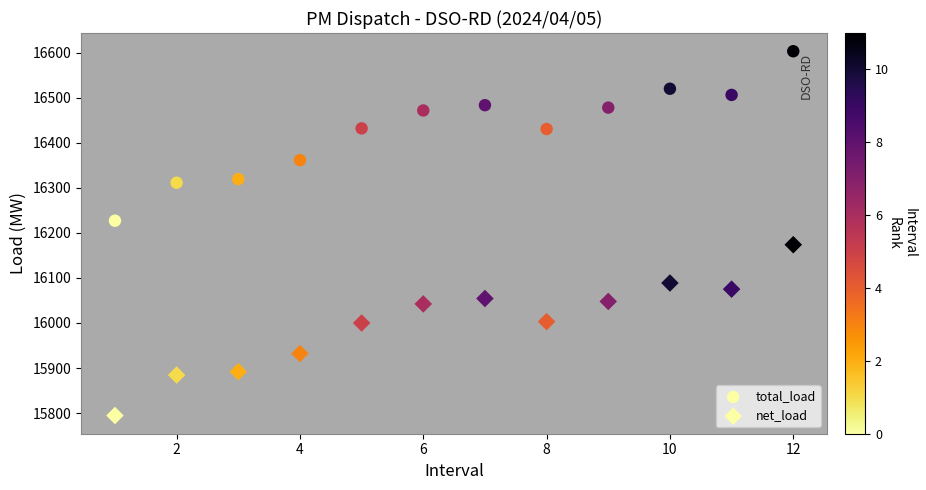

How many points are shown in the scatter plot?

24